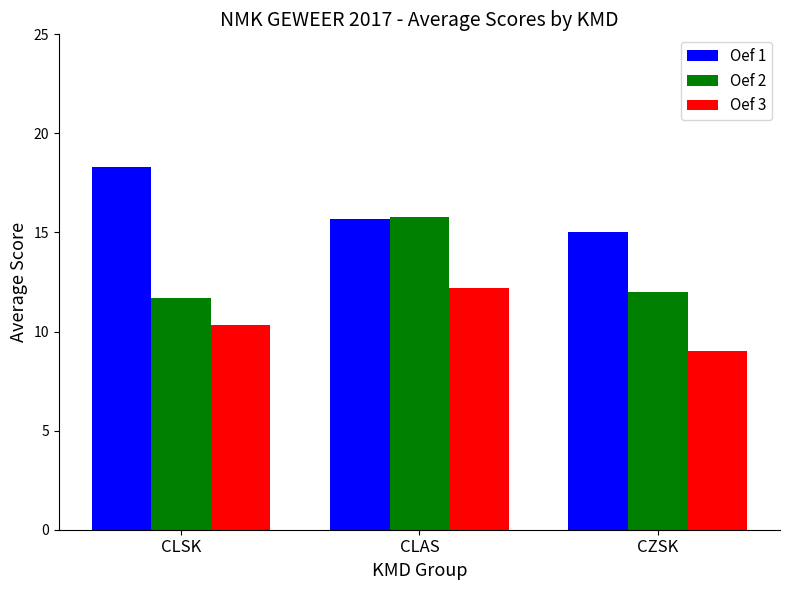

Reading left to right, extract all data points from this chart.

Oef 1: CLSK=18.3	CLAS=15.7	CZSK=15.0
Oef 2: CLSK=11.7	CLAS=15.8	CZSK=12.0
Oef 3: CLSK=10.3	CLAS=12.2	CZSK=9.0